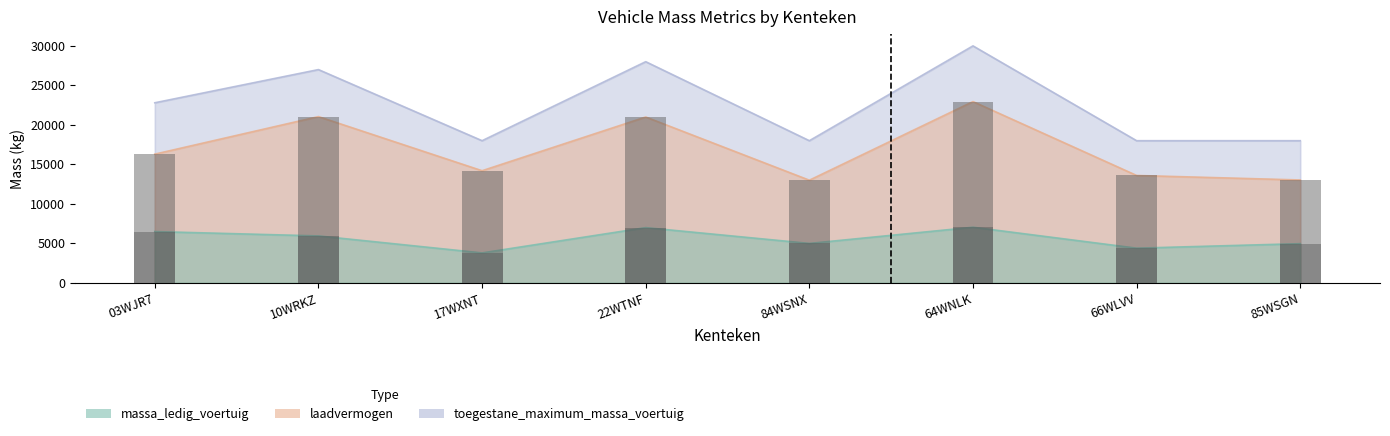

Reading left to right, list all the values displayed in this chart.

massa_ledig_voertuig: 03WJR7=6500	10WRKZ=5950	17WXNT=3800	22WTNF=7000	84WSNX=5000	64WNLK=7050	66WLVV=4400	85WSGN=4970
laadvermogen: 03WJR7=16300	10WRKZ=21050	17WXNT=14200	22WTNF=21000	84WSNX=13000	64WNLK=22950	66WLVV=13600	85WSGN=13030
toegestane_maximum_massa_voertuig: 03WJR7=22800	10WRKZ=27000	17WXNT=18000	22WTNF=28000	84WSNX=18000	64WNLK=30000	66WLVV=18000	85WSGN=18000